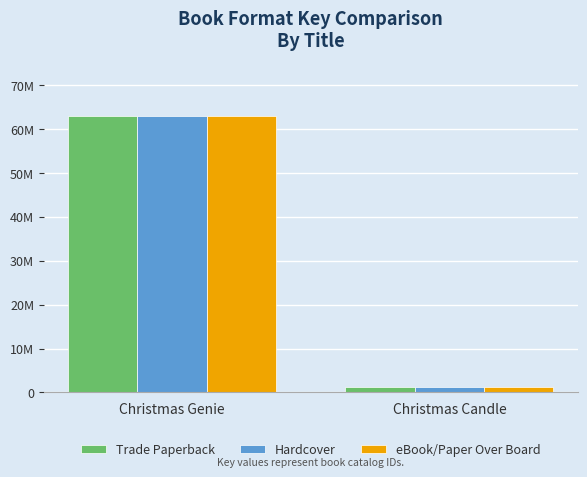

Are the bars grouped side by side (vs. stacked)?

Yes